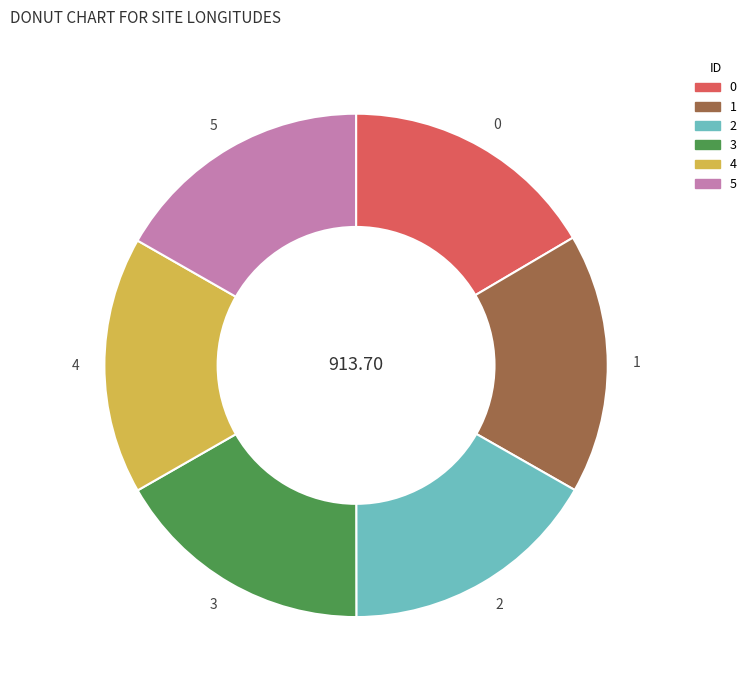

True or false: 5 accounts for 17% of the total.

True